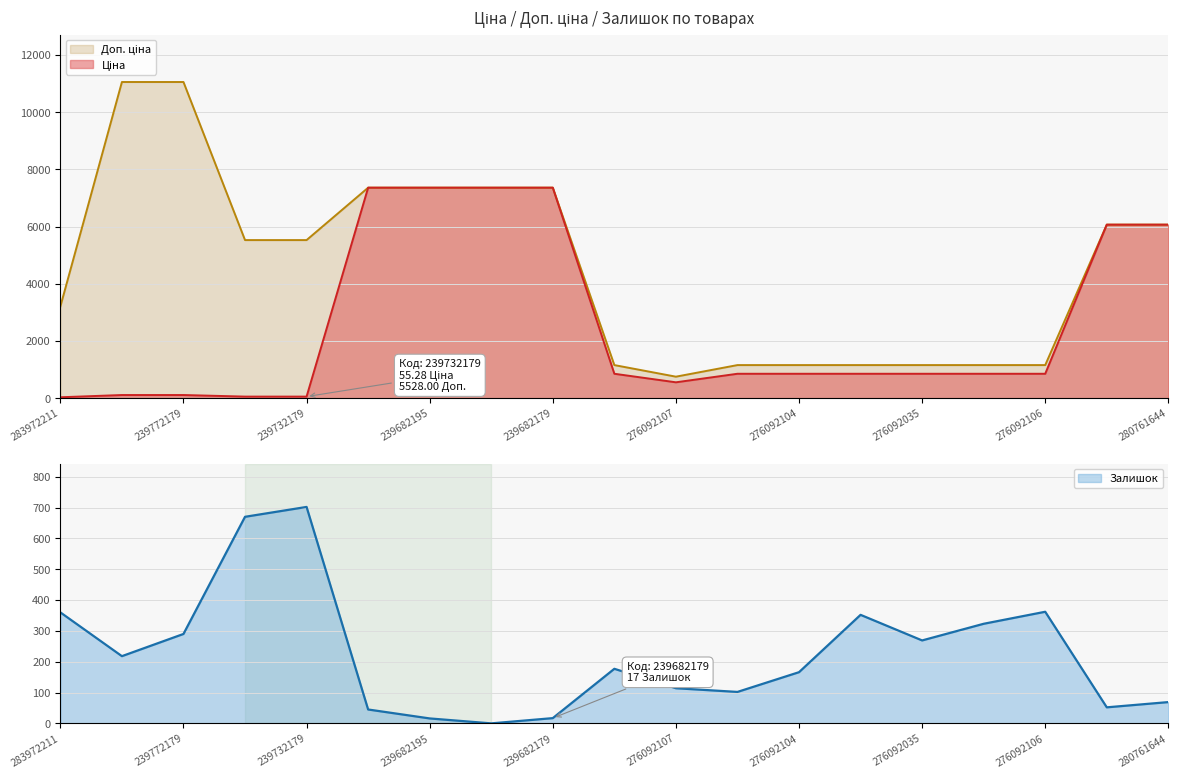

What is the maximum value for Залишок?

702